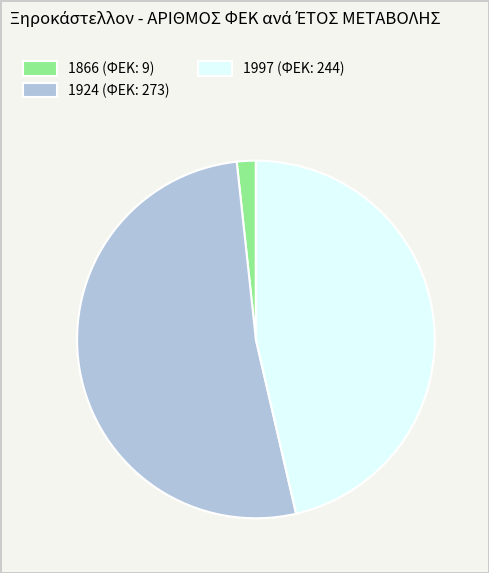

Is 1924 (ΦΕΚ: 273) the majority of the pie?

Yes